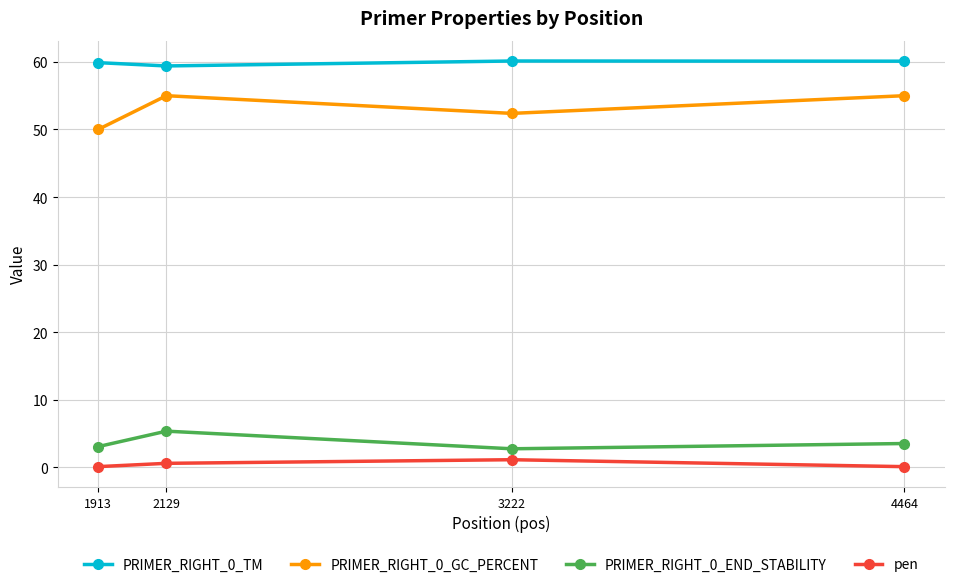

At 3222, list the series in order from smallest to largest.

pen, PRIMER_RIGHT_0_END_STABILITY, PRIMER_RIGHT_0_GC_PERCENT, PRIMER_RIGHT_0_TM